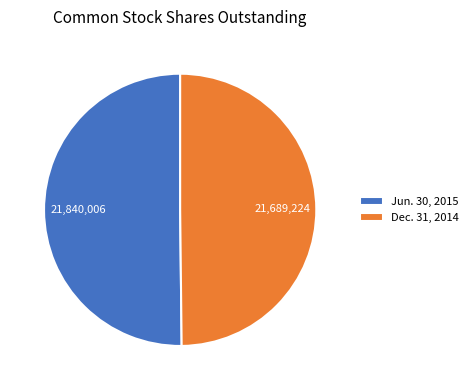

Is it true that Dec. 31, 2014 is 50% of the pie?

True